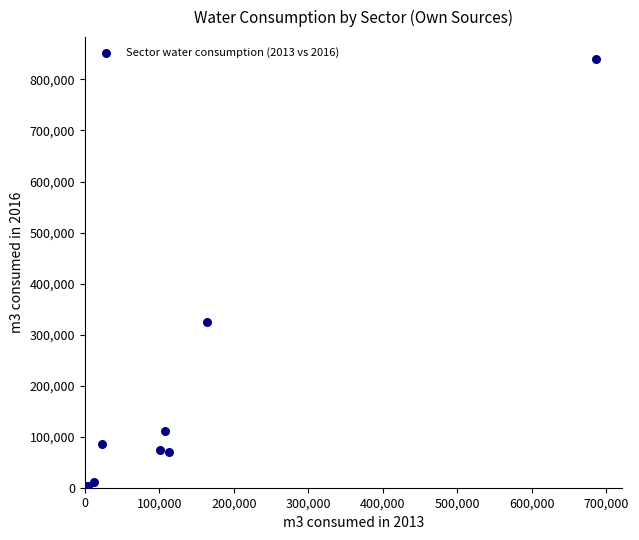

What Y value in the scatter plot is closest to 420540?

324561.0